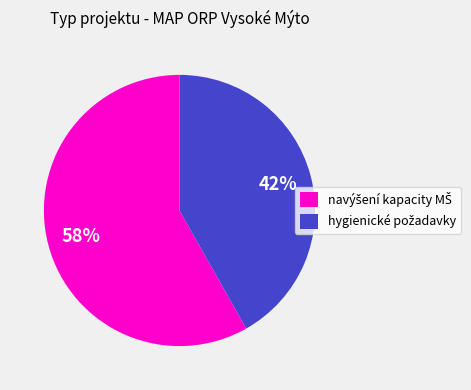

To the nearest percent, what is the average slice percentage?

50%